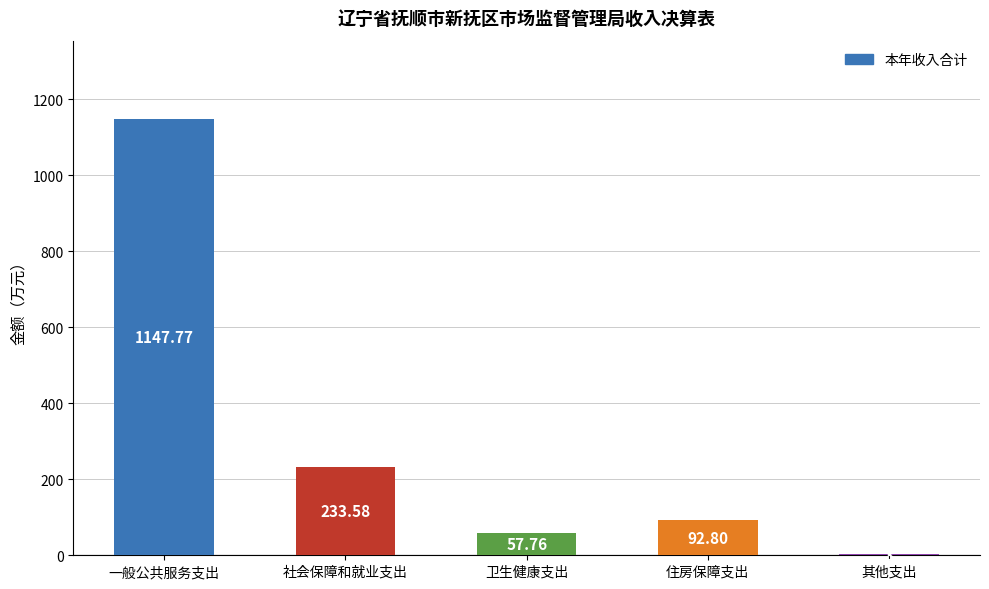

Does the chart contain stacked bars?

No